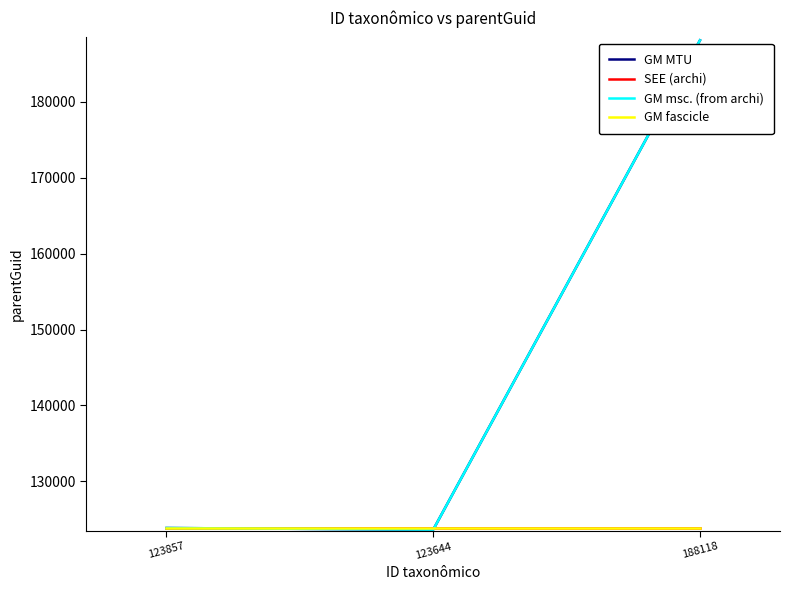

Reading left to right, what are all the values shown in this chart?

GM MTU: 123857=123857	123644=123644	188118=188118
SEE (archi): 123857=123858	123644=123858	188118=123858
GM msc. (from archi): 123857=123857	123644=123644	188118=188118
GM fascicle: 123857=123858	123644=123858	188118=123858